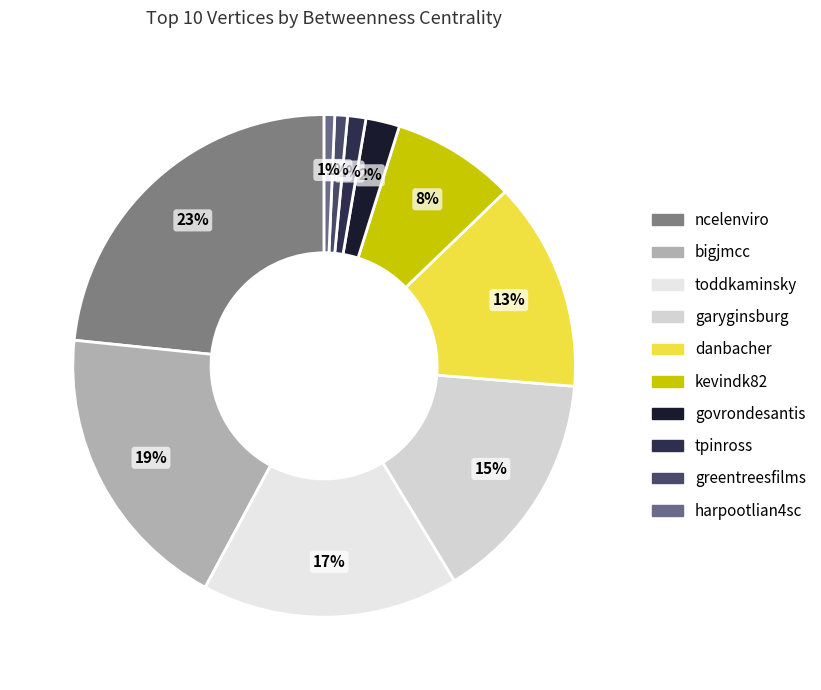

Count the number of slices in the pie.

10